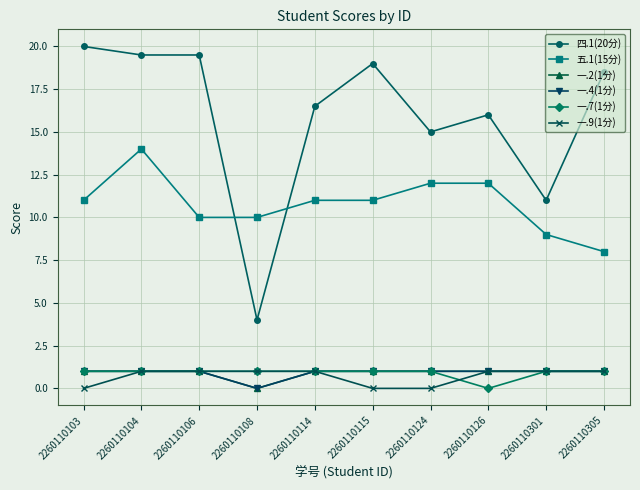

In 一.2(1分), how many points are lower than both neighbors (excluding endpoints)?

1